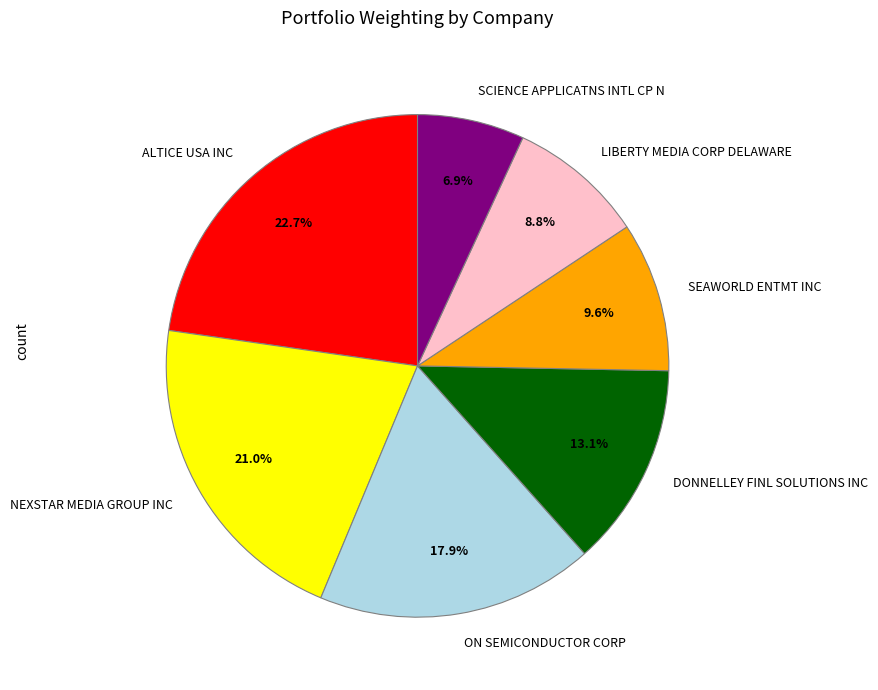

Is it true that ON SEMICONDUCTOR CORP is 5% of the pie?

False